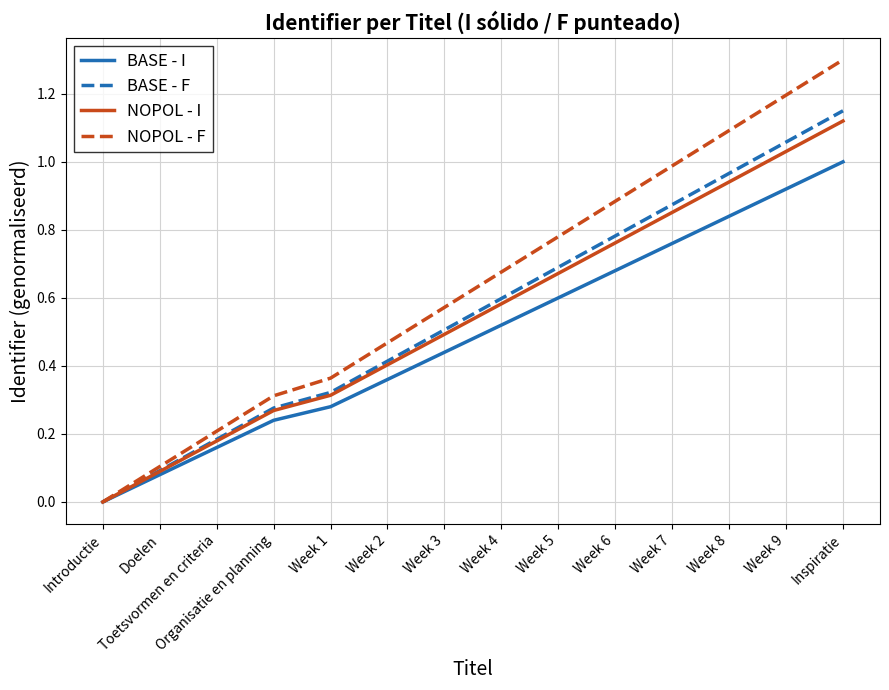

What is the maximum value shown in the chart?

1.3